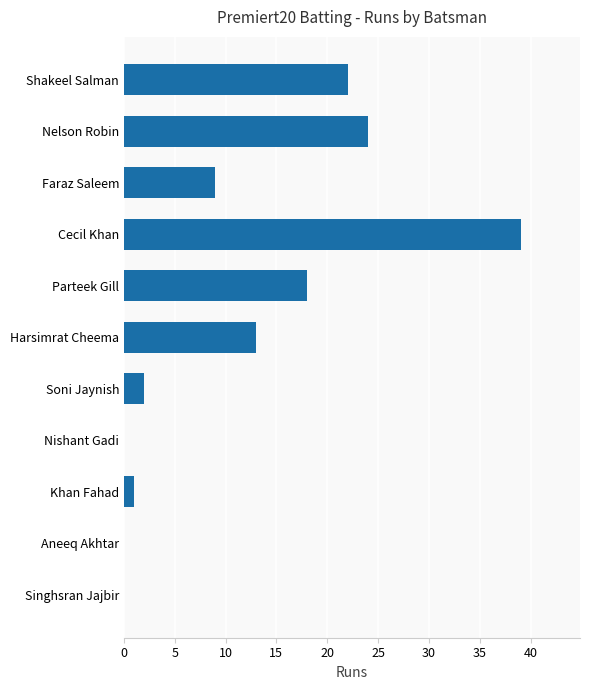

How many categories are shown in the chart?

11